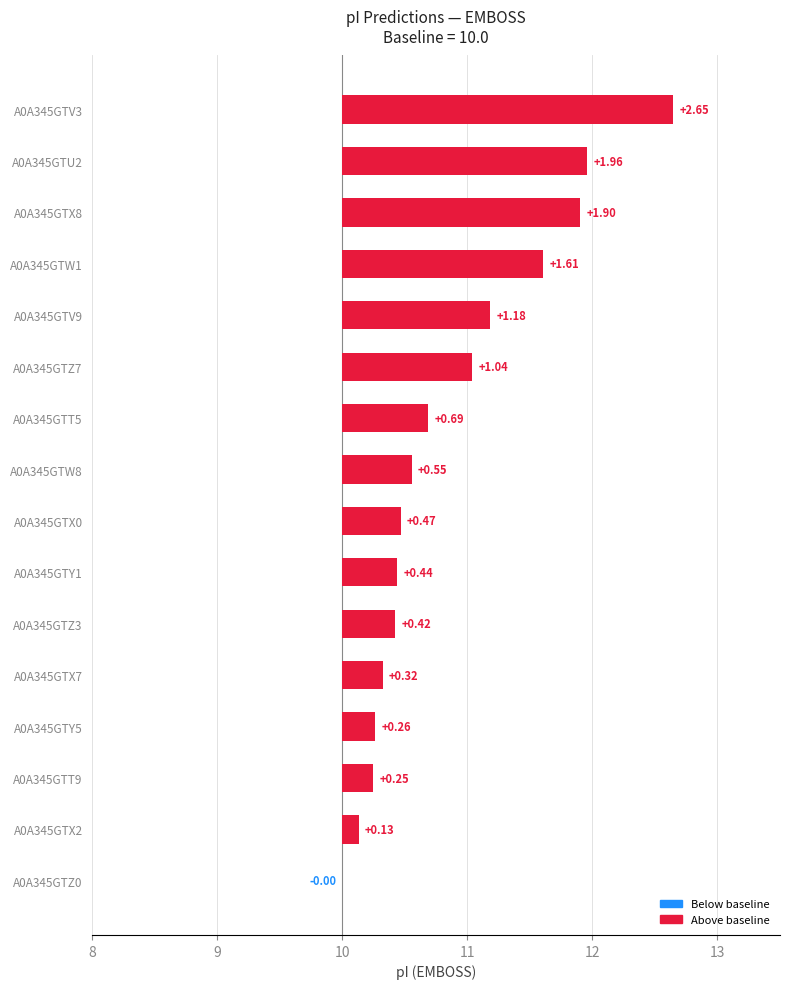

What is the value of the 13th bar from the left?

0.3